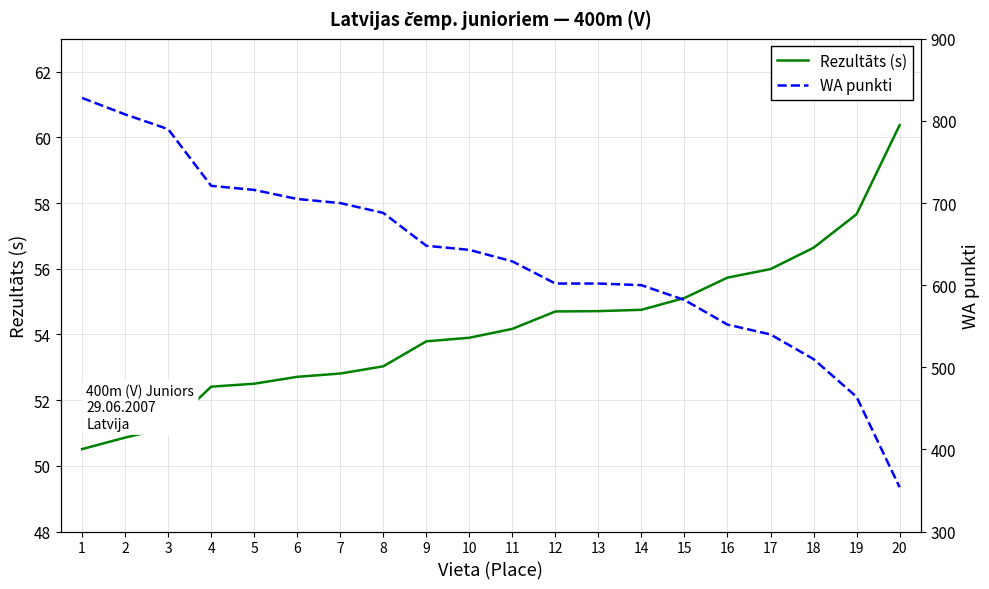

What is the sum of all WA punkti values?

12682.0